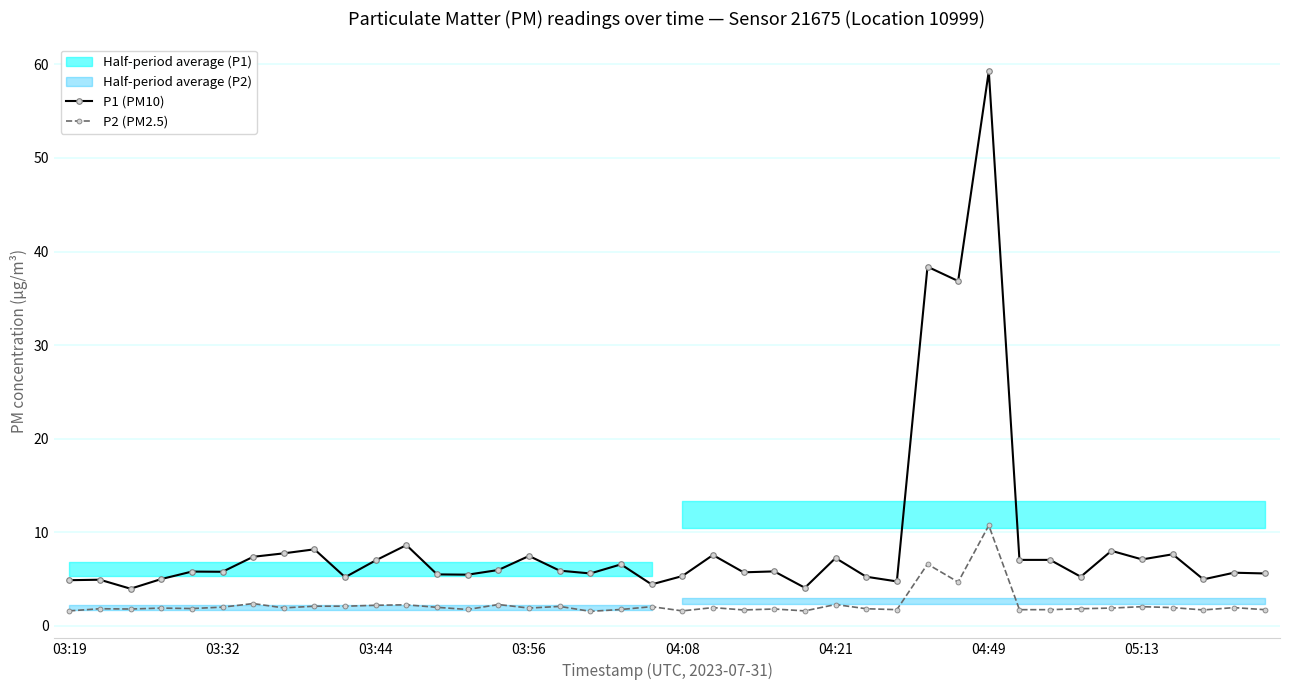

How many data points in P1 (PM10) are above 5?

32